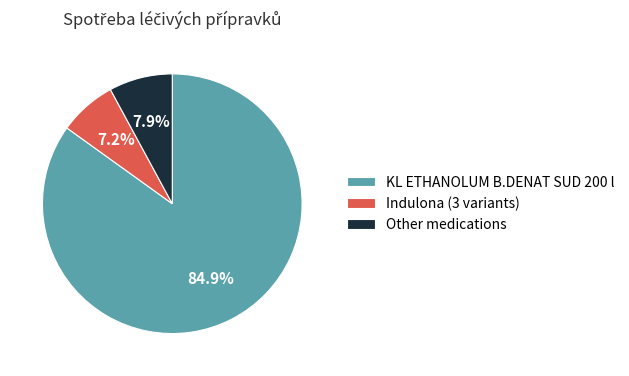

How many segments does this pie chart have?

3